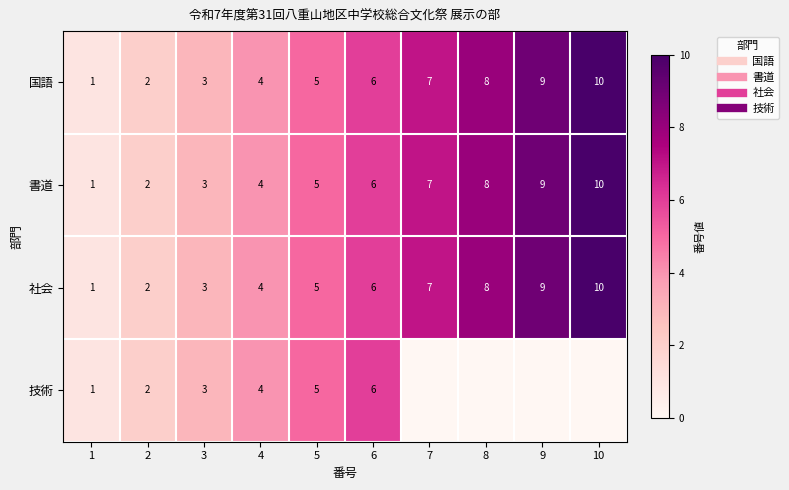

List the series in order of their peak value, lowest first.

技術, 国語, 書道, 社会